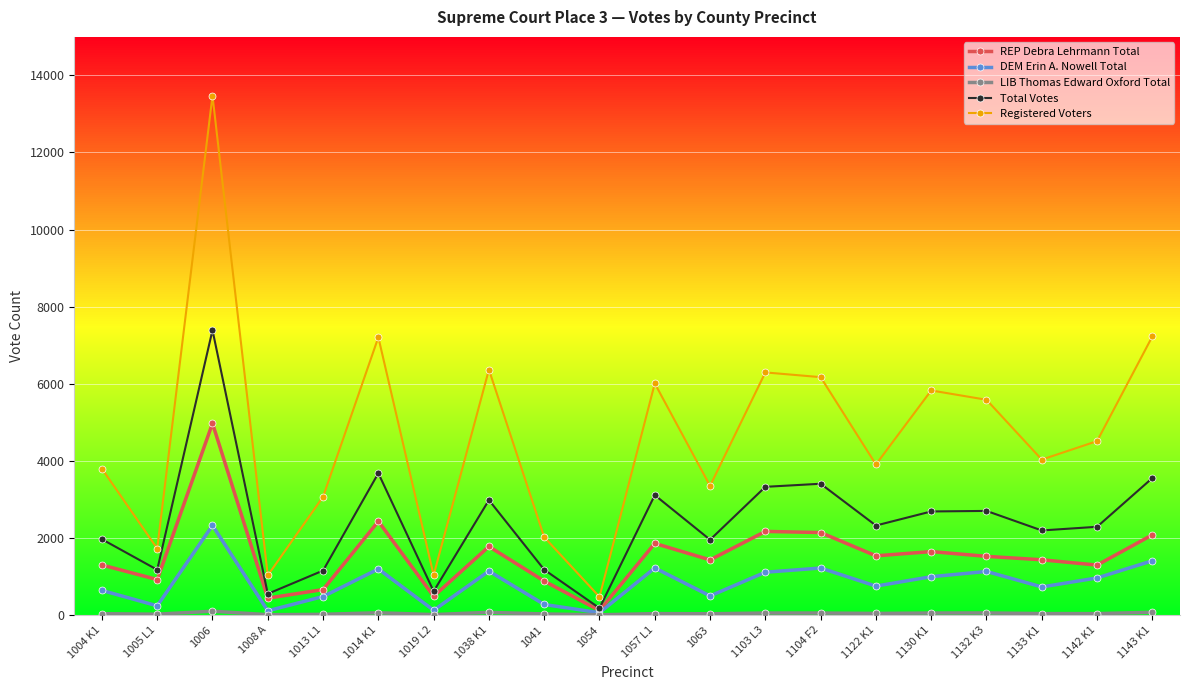

What is the highest value of the DEM Erin A. Nowell Total series?

2322